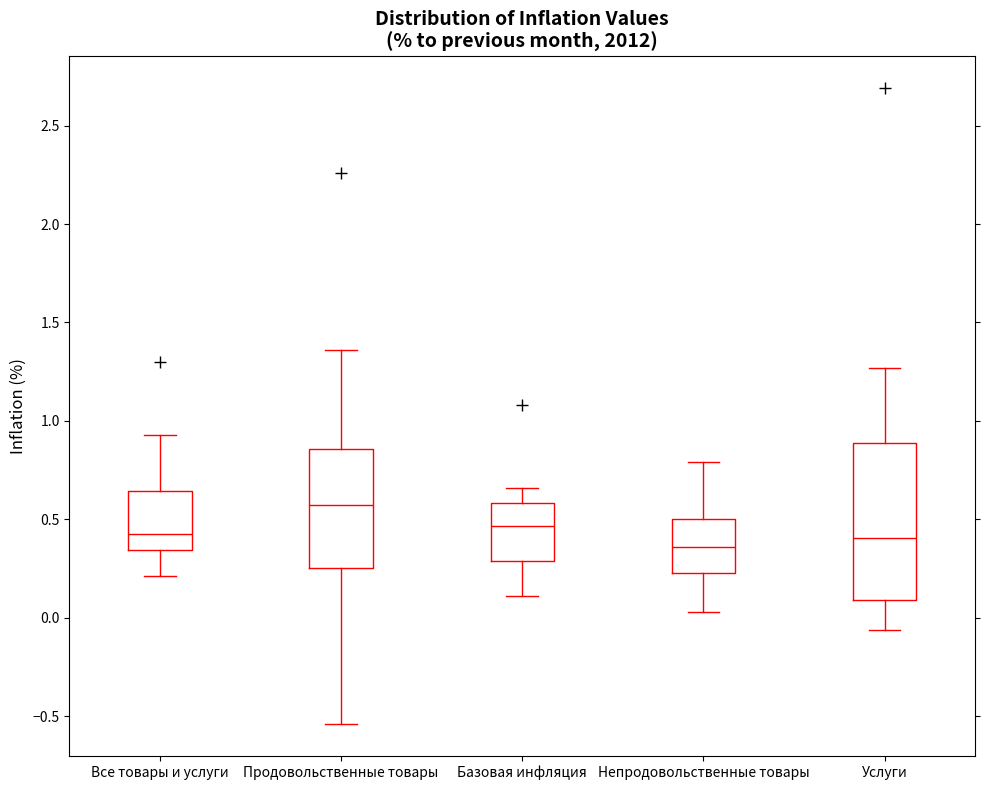

Which box's median line is the highest?

Продовольственные товары